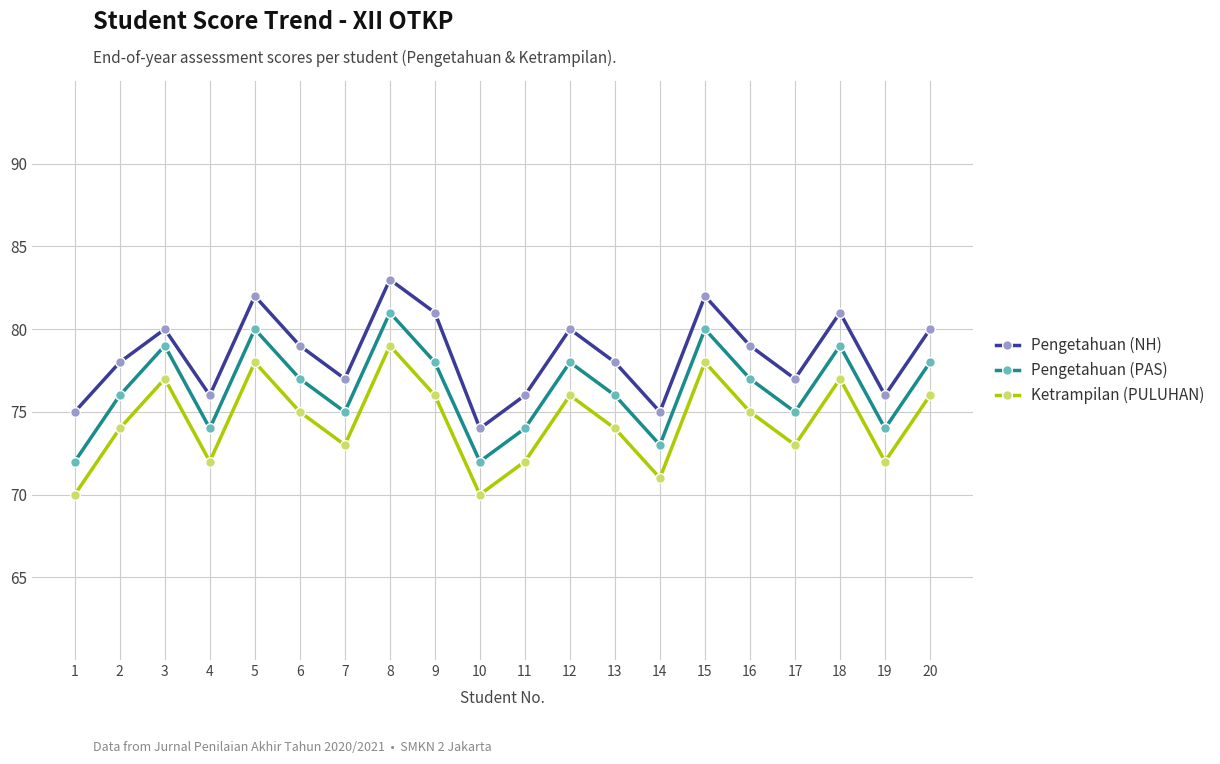

What is the value of the Ketrampilan (PULUHAN) point at the 7th from the left?

73